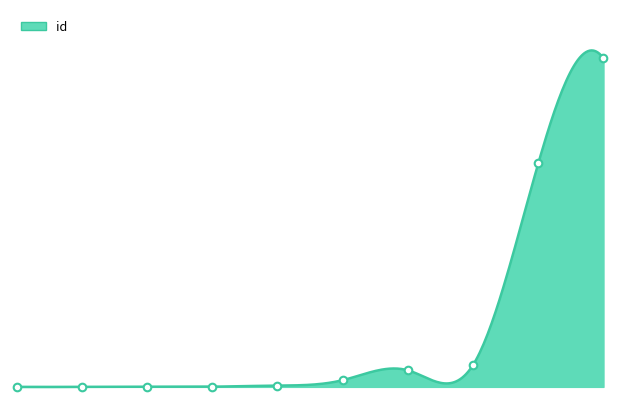

Which has a higher value, 5252 or 5106?

5252